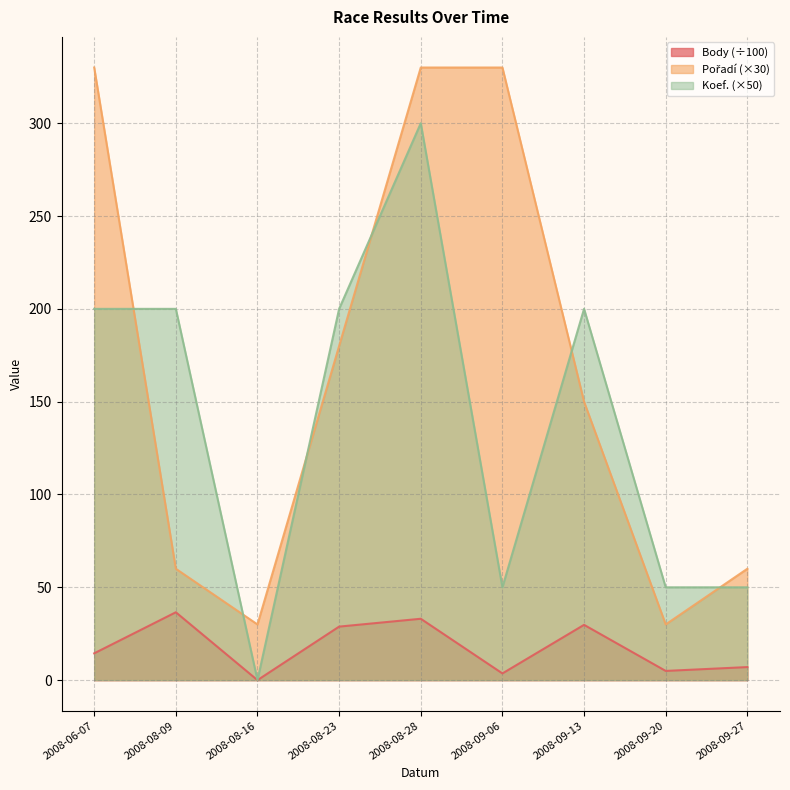

Where does the Pořadí series first go above 150?

2008-06-07